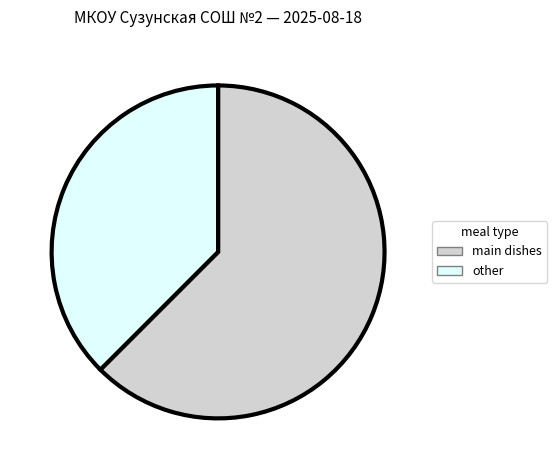

Do other and main dishes together represent more than half of the pie?

Yes